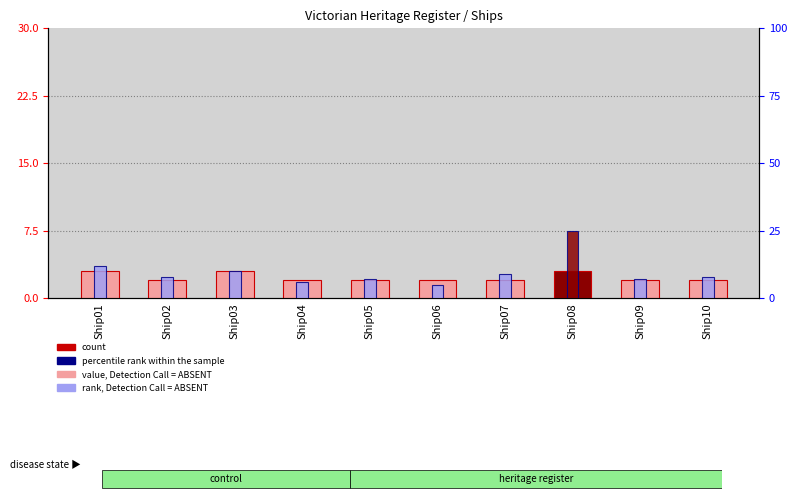

At how many categories does at least one series exceed 9?

3